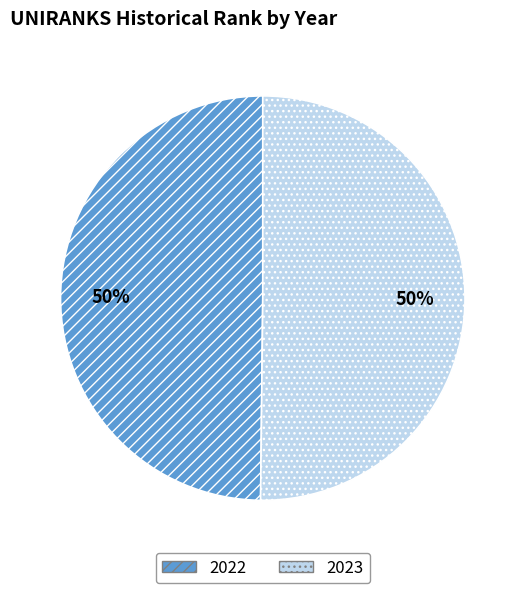

To the nearest percent, what is the combined percentage of 2023 and 2022?

100%